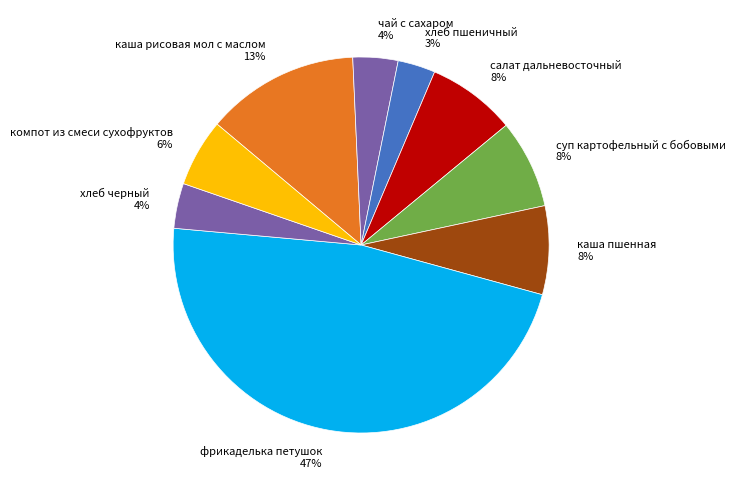

To the nearest percent, what is the difference between the хлеб черный and компот из смеси сухофруктов slice percentages?

2%